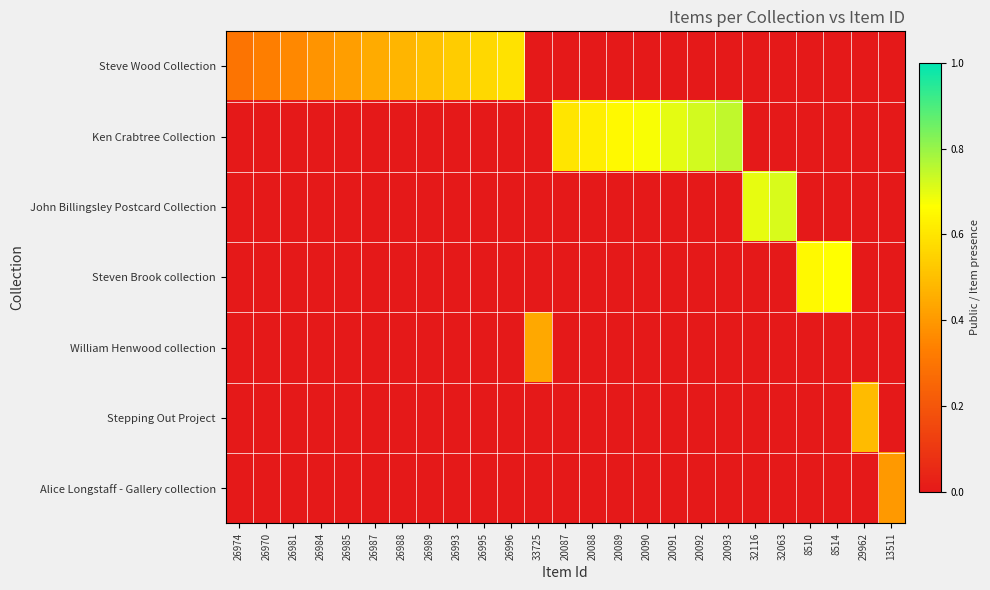

How many series are shown in this chart?

7